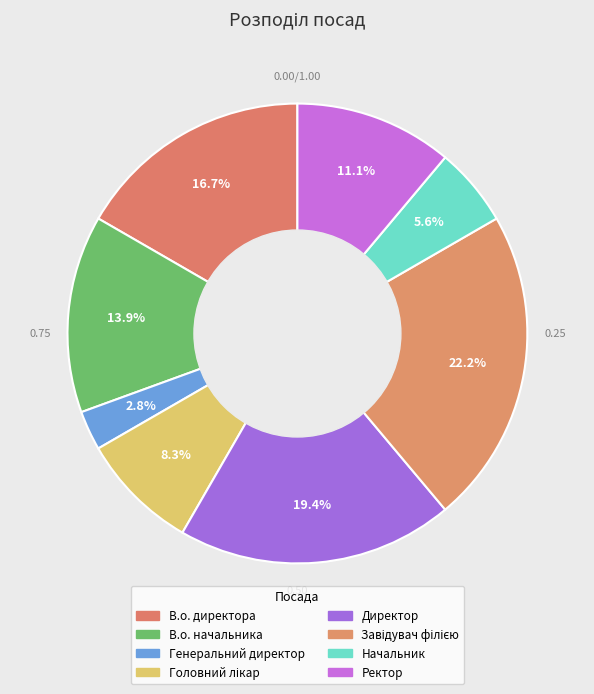

Rank the categories by value from highest to lowest.

Завідувач філією, Директор, В.о. директора, В.о. начальника, Ректор, Головний лікар, Начальник, Генеральний директор